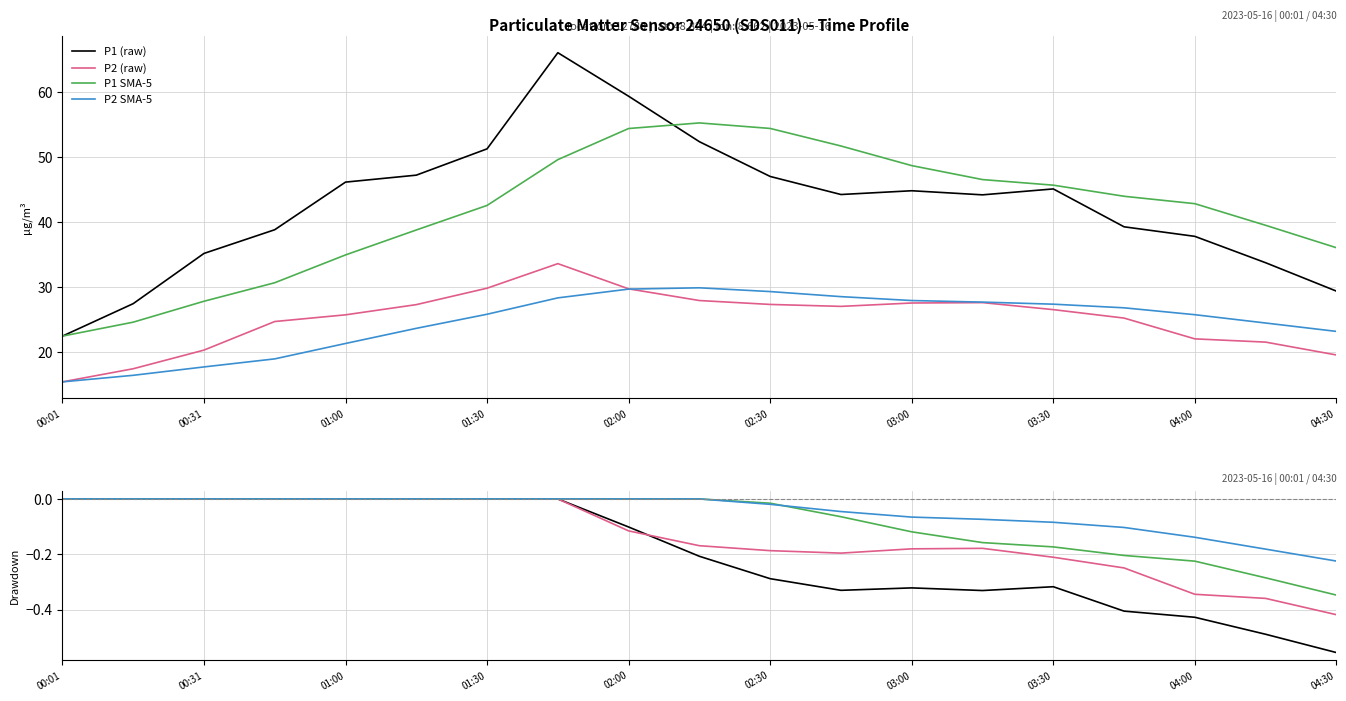

What value does the P1 SMA-5 series have at 15?

-0.2